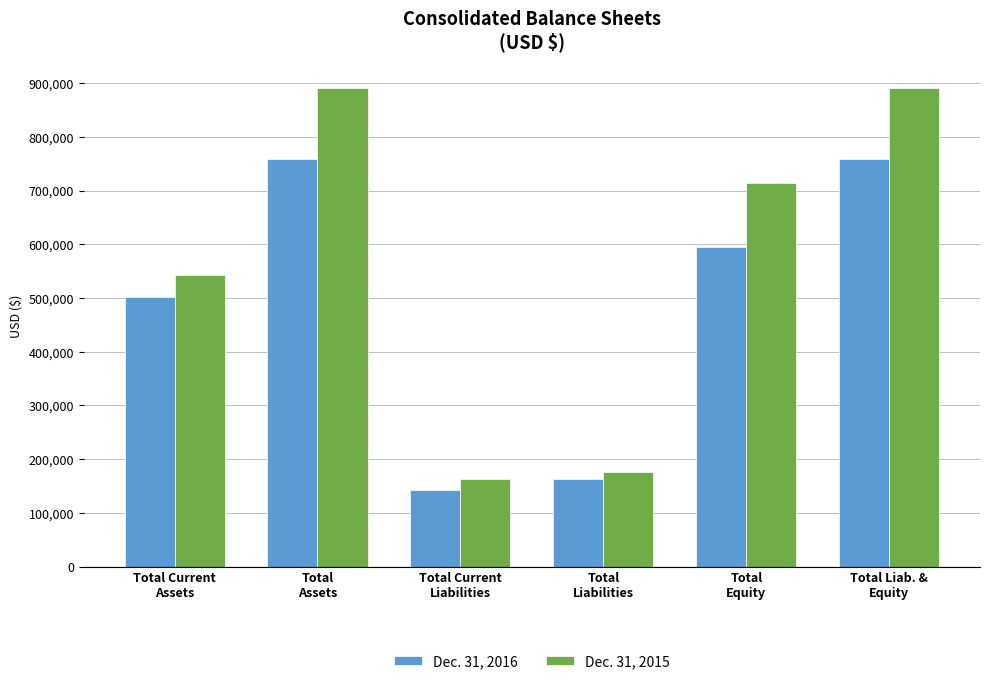

What is the label of the 4th bar from the left?

Total
Liabilities